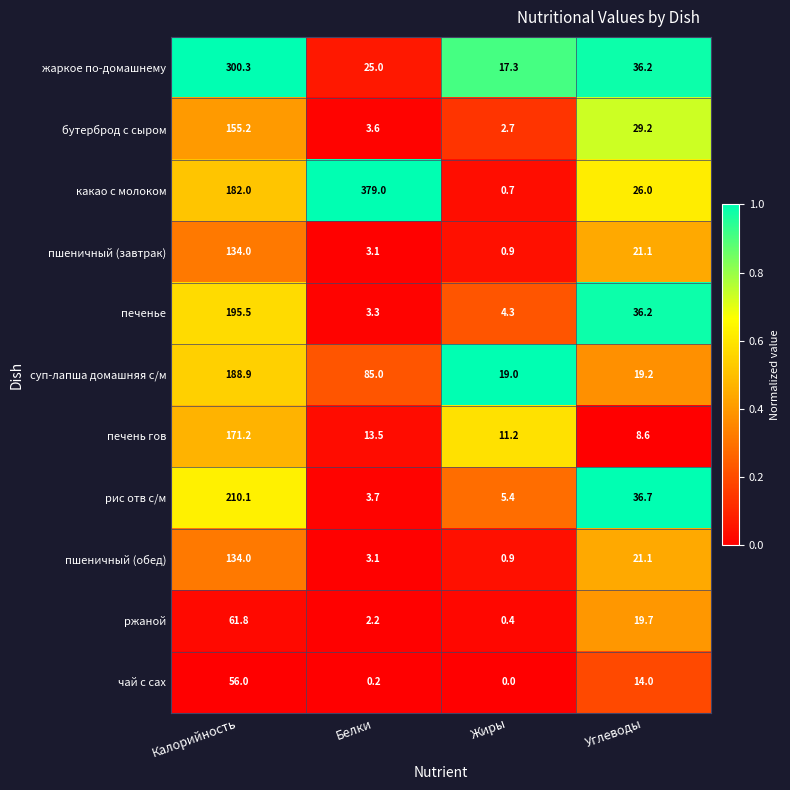

What is the difference between the ржаной values at Углеводы and Жиры?

19.3